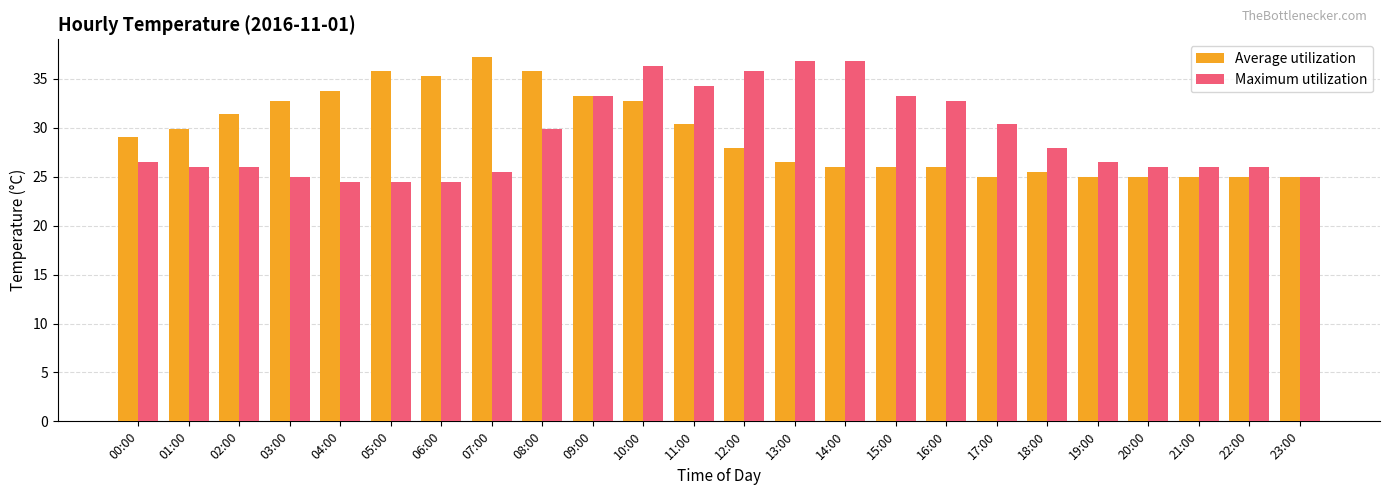

What is the total value across all series at 20:00?

51.0